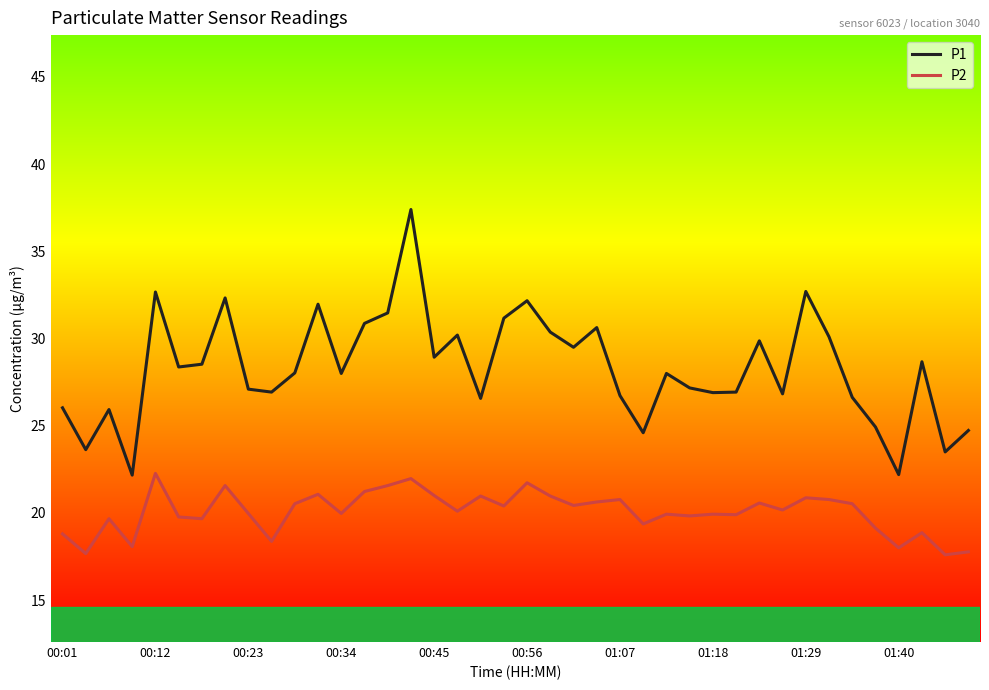

At how many categories does at least one series exceed 23?

38